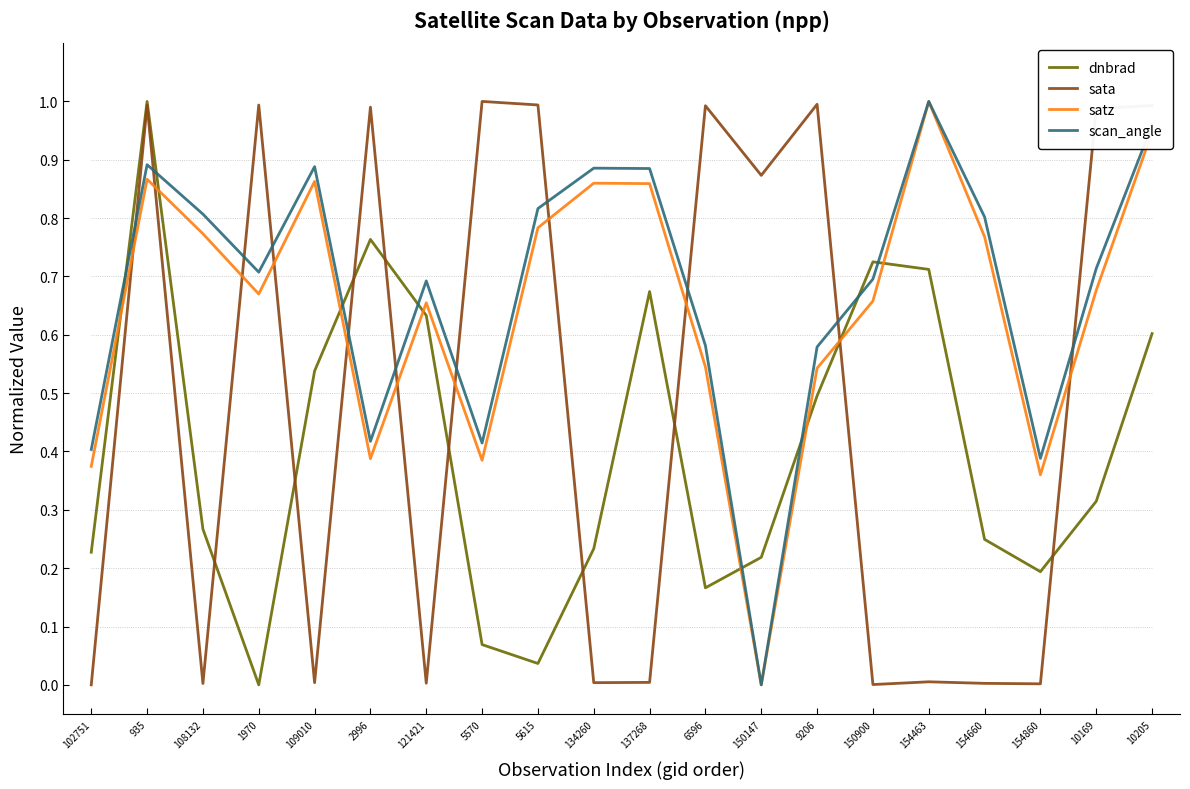

Where is the first local minimum for scan_angle?

1970